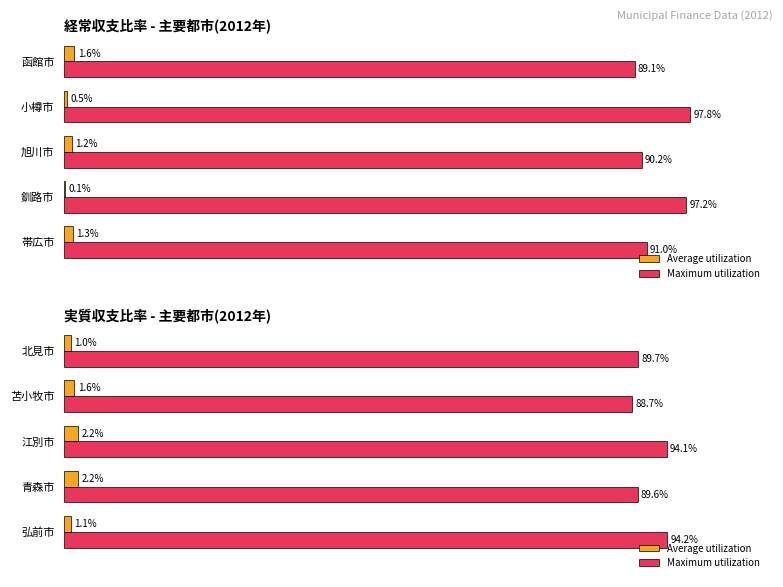

List the series in order of their peak value, lowest first.

Average utilization, Maximum utilization